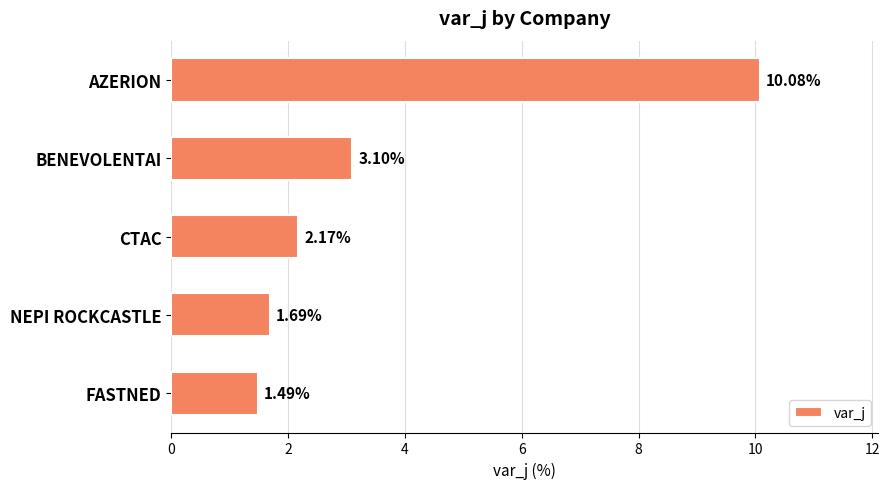

Rank the categories by value from lowest to highest.

FASTNED, NEPI ROCKCASTLE, CTAC, BENEVOLENTAI, AZERION